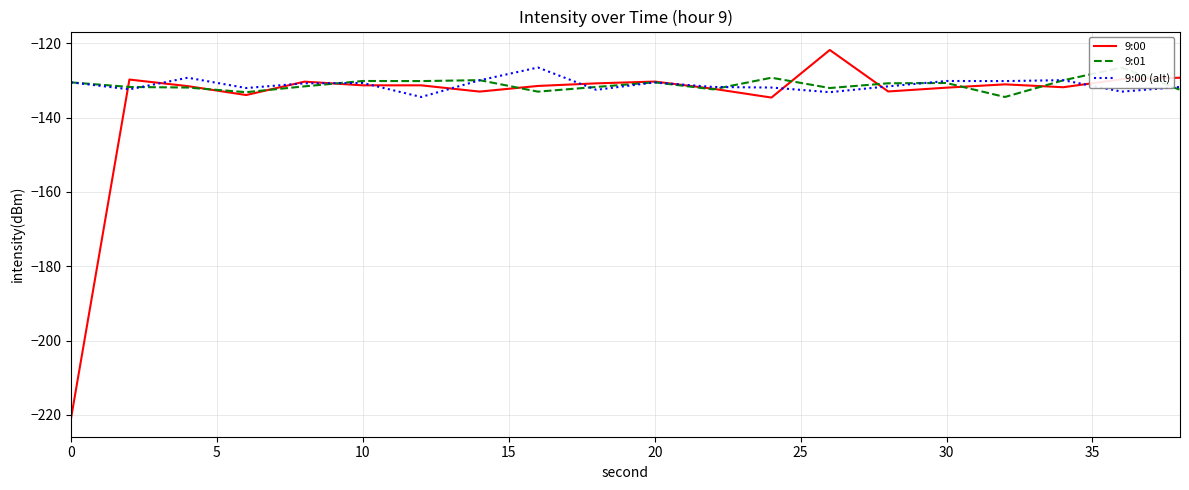

Does the chart have visible grid lines?

Yes